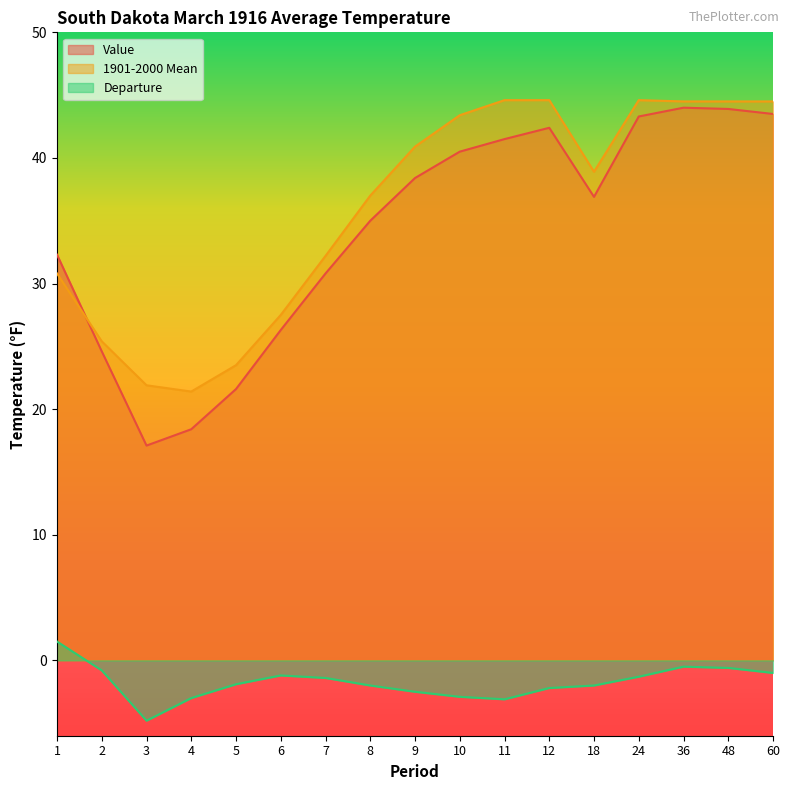

Reading left to right, transcribe all the data shown in this chart.

Value: 1=32.3	2=24.6	3=17.1	4=18.4	5=21.6	6=26.3	7=30.8	8=35.0	9=38.4	10=40.5	11=41.5	12=42.4	18=36.9	24=43.3	36=44.0	48=43.9	60=43.5
1901-2000 Mean: 1=30.8	2=25.4	3=21.9	4=21.4	5=23.5	6=27.5	7=32.2	8=37.0	9=40.9	10=43.4	11=44.6	12=44.6	18=38.9	24=44.6	36=44.5	48=44.5	60=44.5
Departure: 1=1.5	2=-0.8	3=-4.8	4=-3.0	5=-1.9	6=-1.2	7=-1.4	8=-2.0	9=-2.5	10=-2.9	11=-3.1	12=-2.2	18=-2.0	24=-1.3	36=-0.5	48=-0.6	60=-1.0